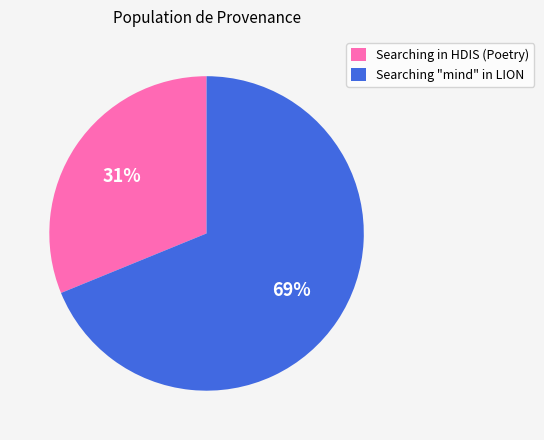

Count the number of slices in the pie.

2